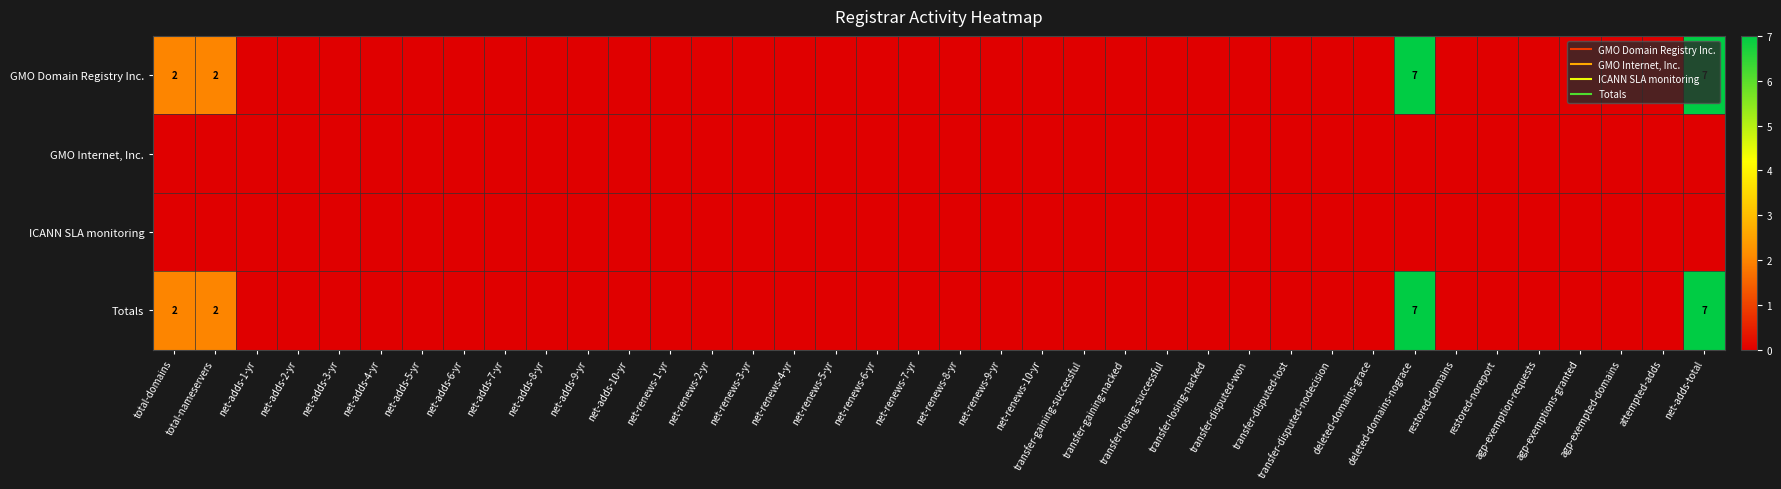

Rank the series at net-renews-9-yr from lowest to highest value.

GMO Domain Registry Inc., GMO Internet, Inc., ICANN SLA monitoring, Totals